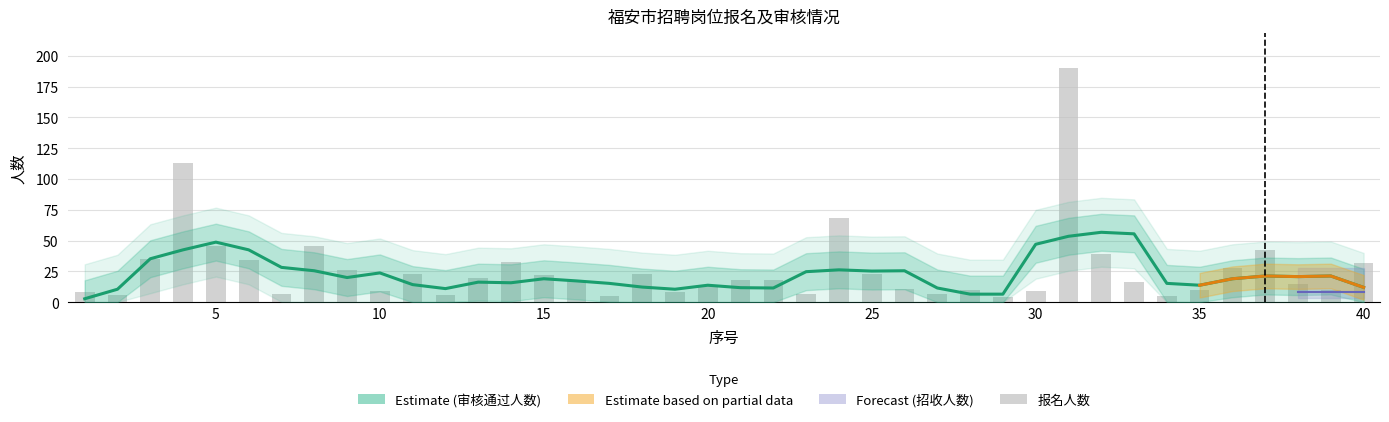

Where does the 审核通过人数 series first go above 16?

3